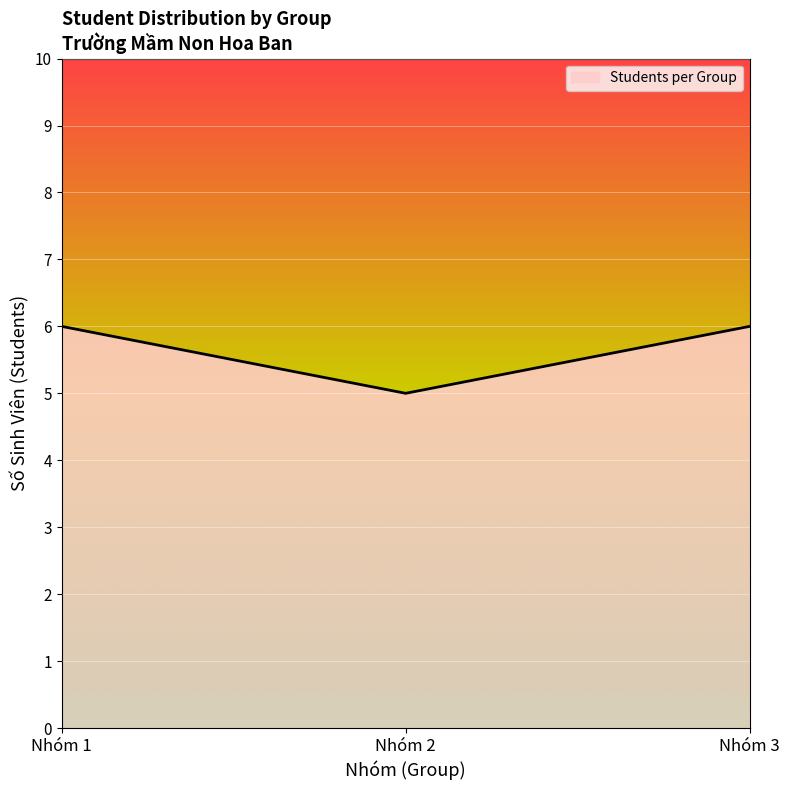

Reading left to right, transcribe all the data shown in this chart.

Nhóm 1=6	Nhóm 2=5	Nhóm 3=6